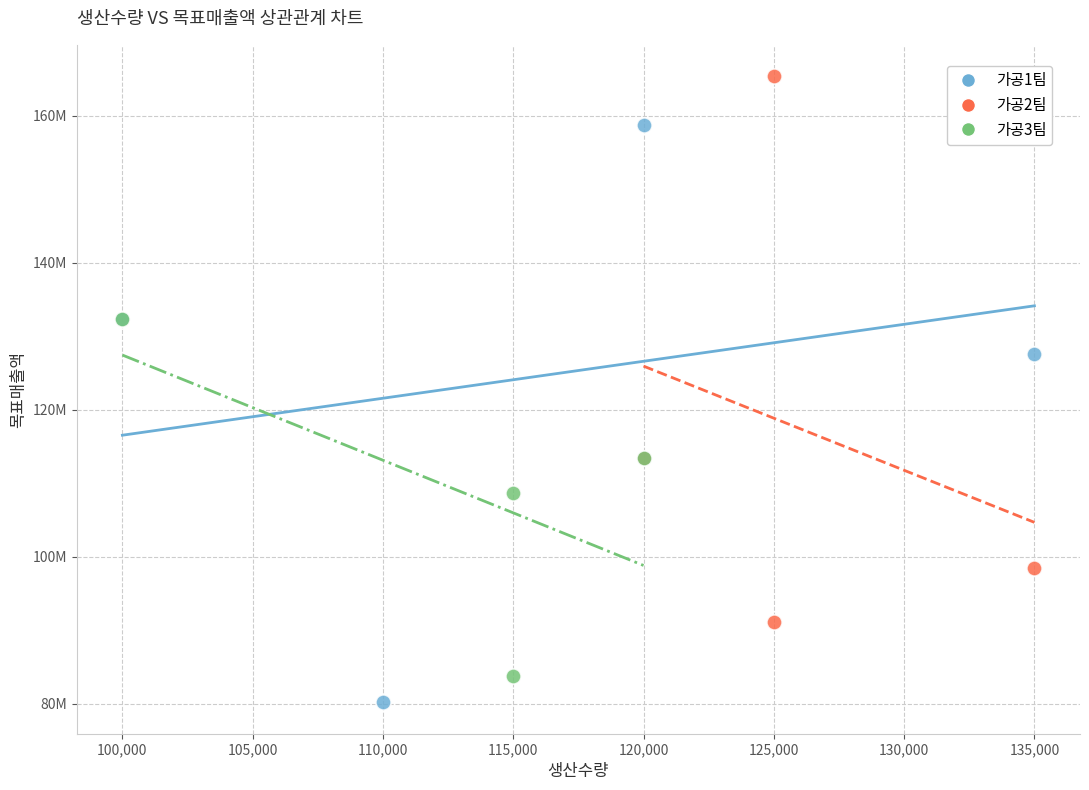

What are all the series names shown in the legend?

가공1팀, 가공2팀, 가공3팀